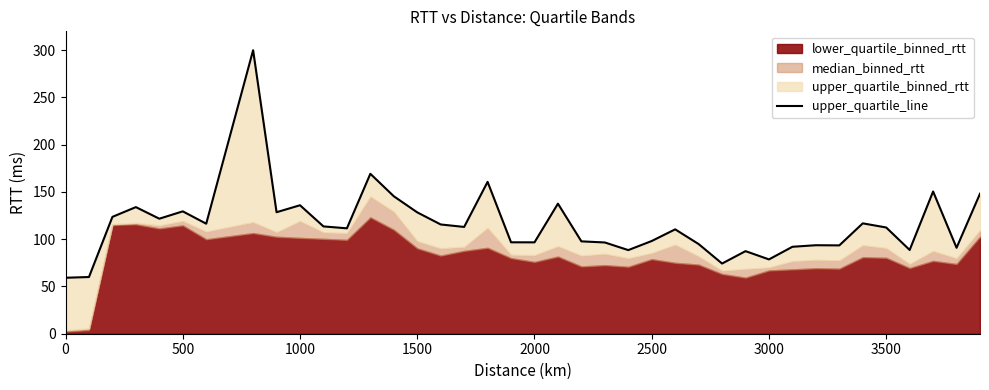

How many lines are shown in the chart?

1